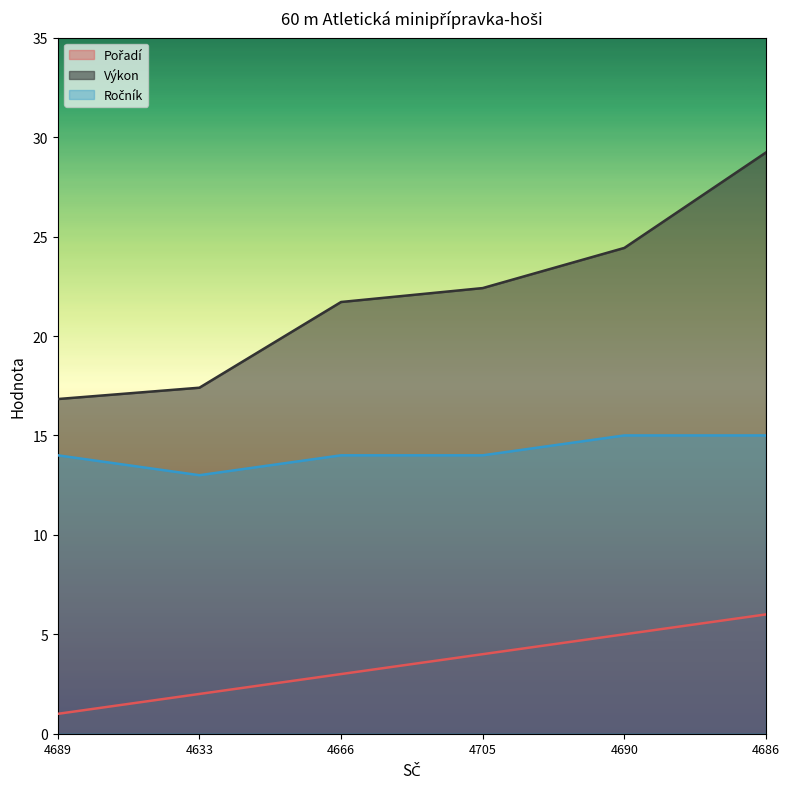

What position from the right is 4686?

1